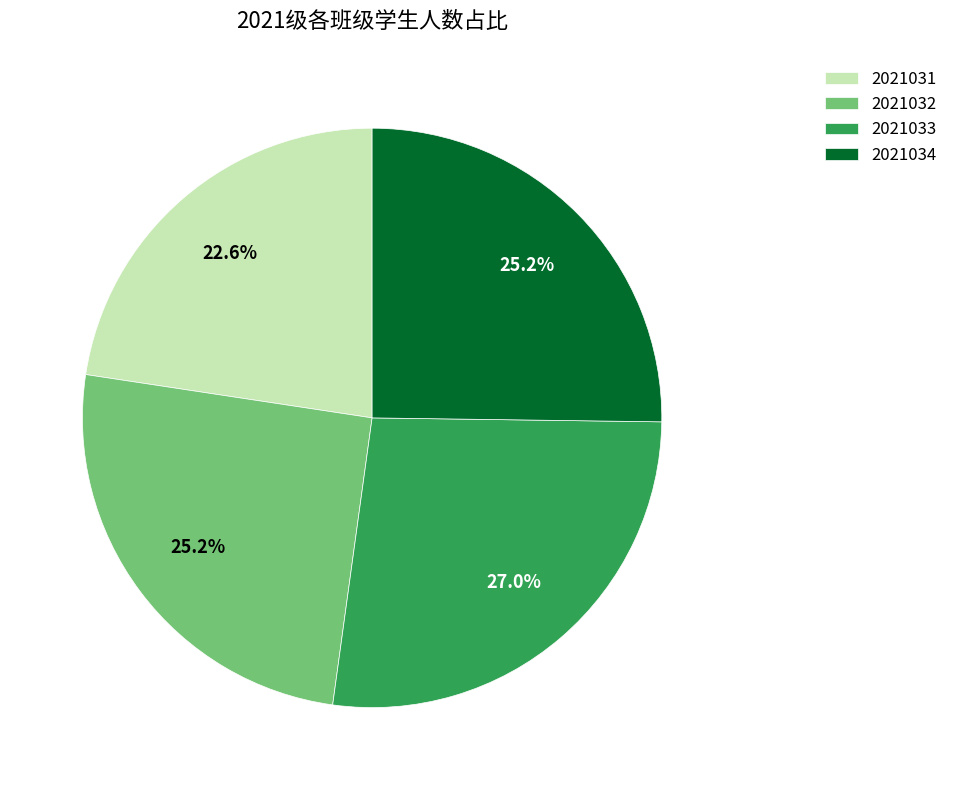

Combined, what portion of the pie is 2021034 and 2021032?

50.4%